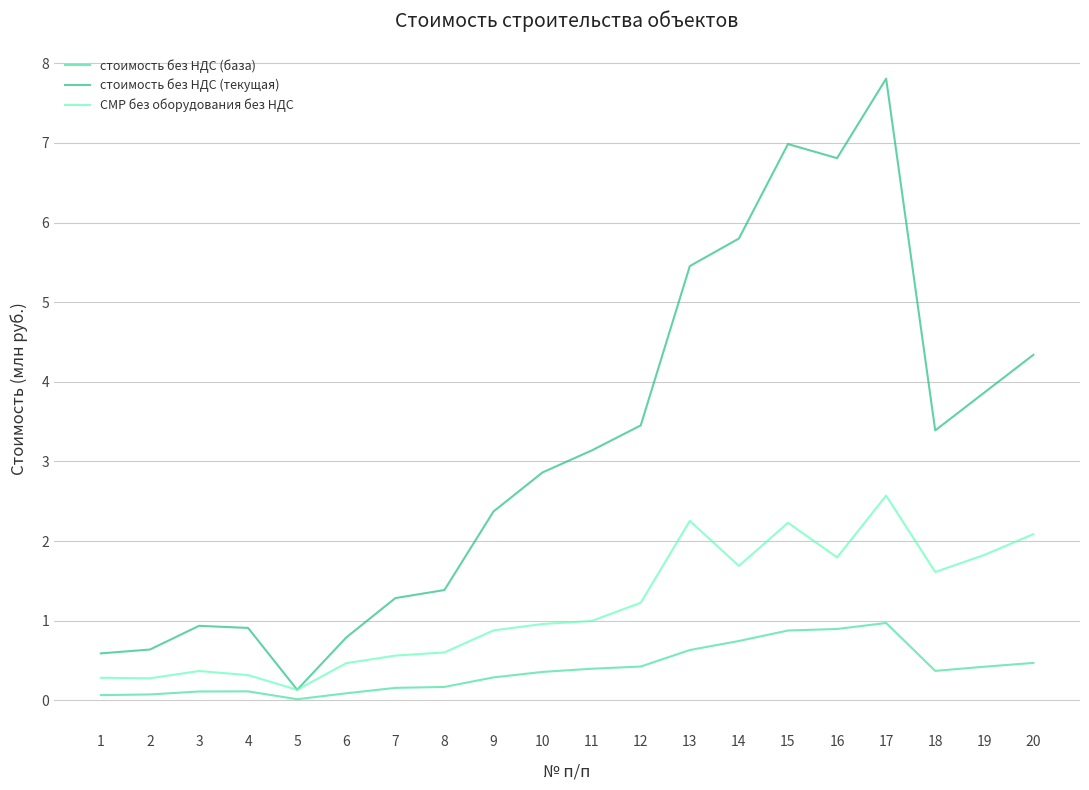

Is it true that стоимость без НДС (база) equals 0.7 at 14?

True